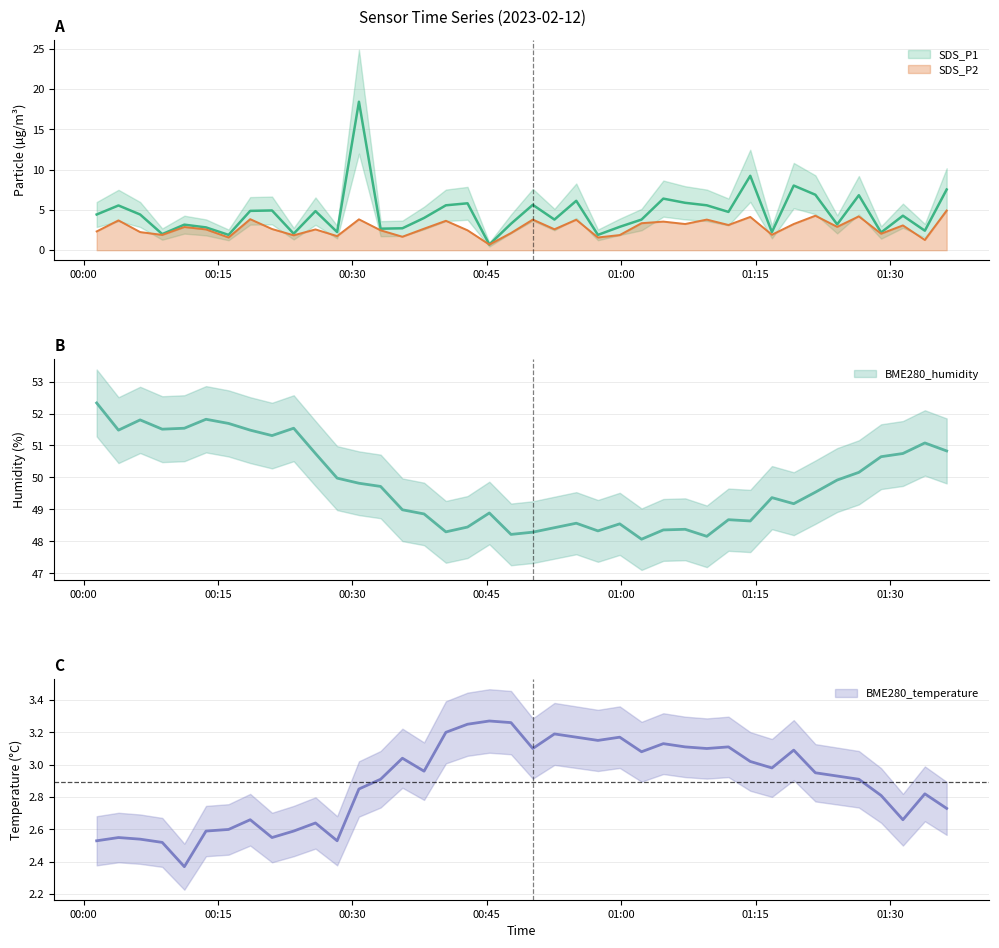

Where is the first local minimum for SDS_P2?

2023/02/12 00:08:47